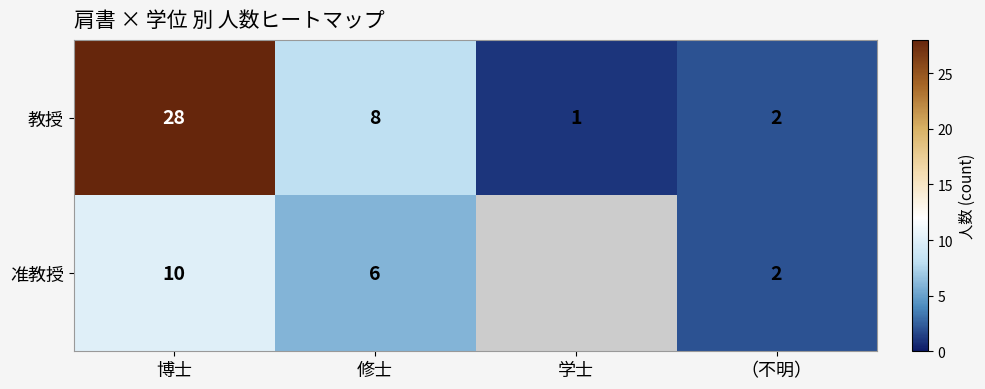

Is the value of 准教授 at 修士 greater than the value of 教授 at 修士?

No